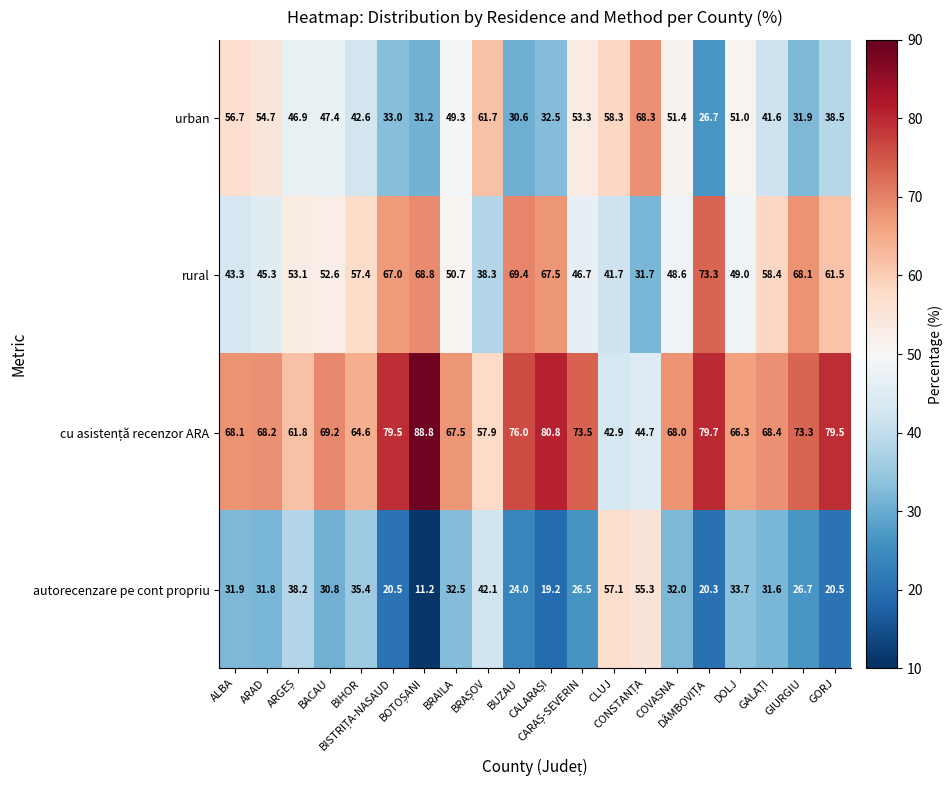

What is the smallest value displayed?

11.2